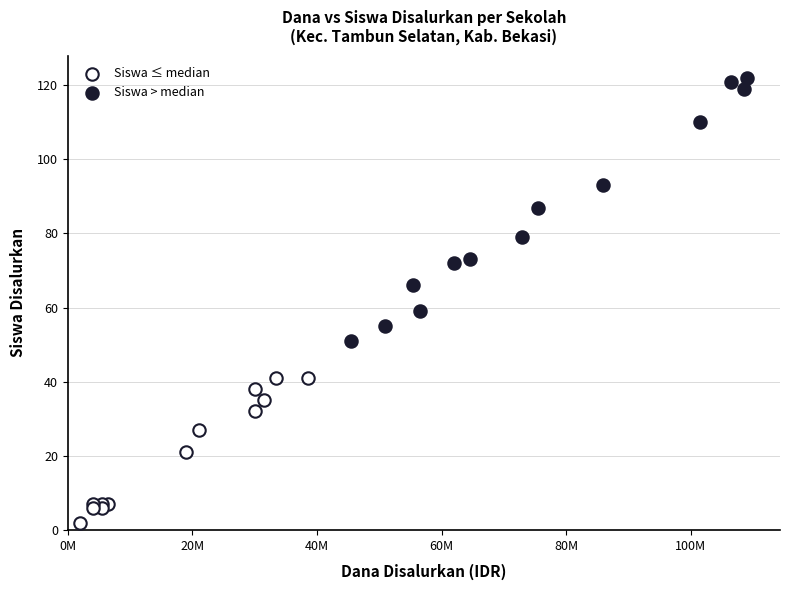

Which series reaches the minimum Y coordinate?

Siswa ≤ median